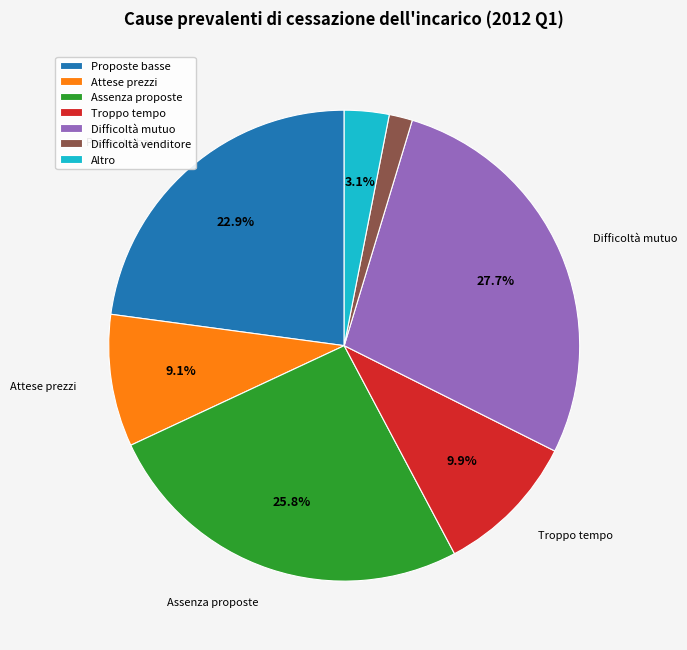

Count the number of slices in the pie.

7